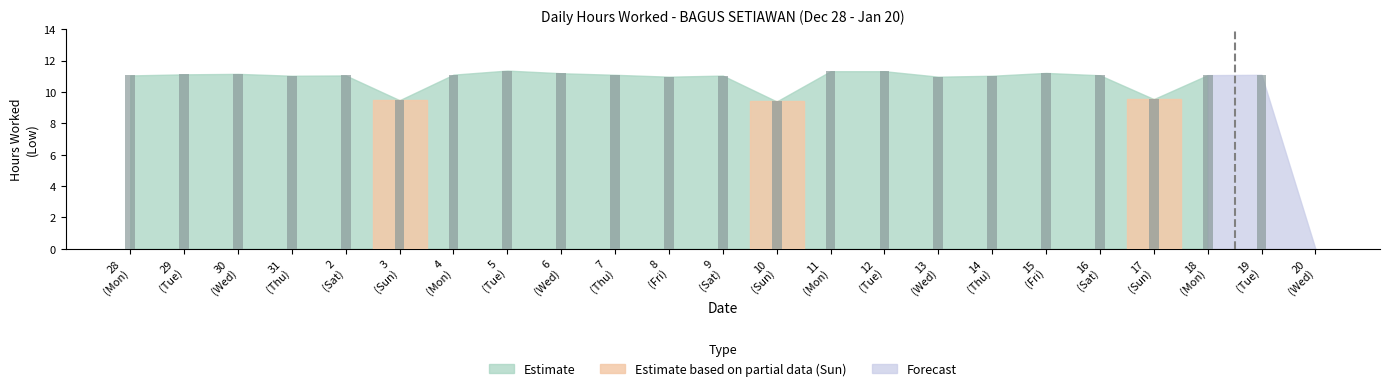

Rank the categories by value from highest to lowest.

5, 11, 12, 15, 6, 30, 29, 4, 7, 19, 18, 16, 28, 2, 9, 31, 14, 8, 13, 17, 3, 10, 20